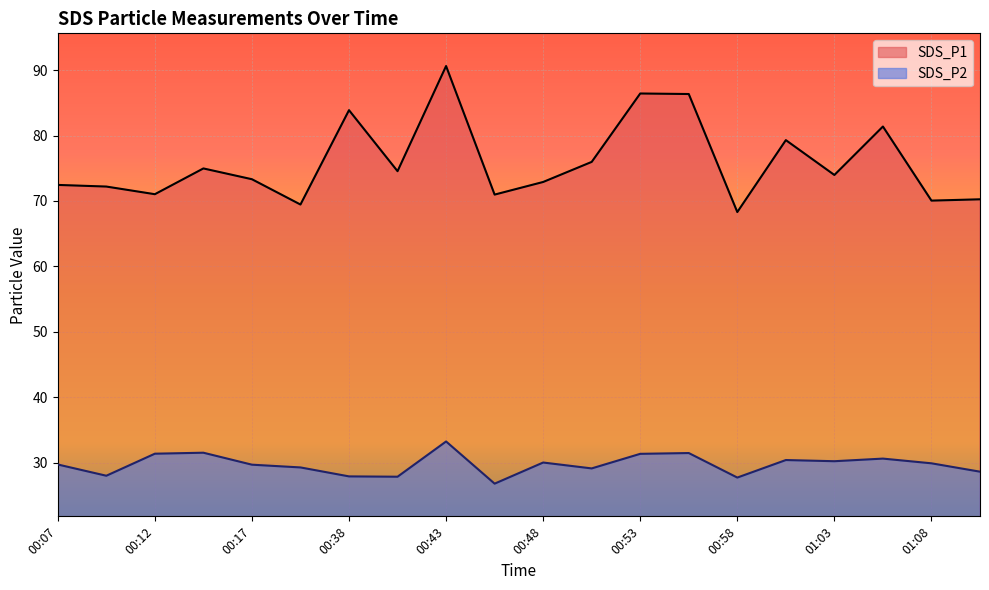

True or false: SDS_P2 and SDS_P1 intersect in this chart.

False